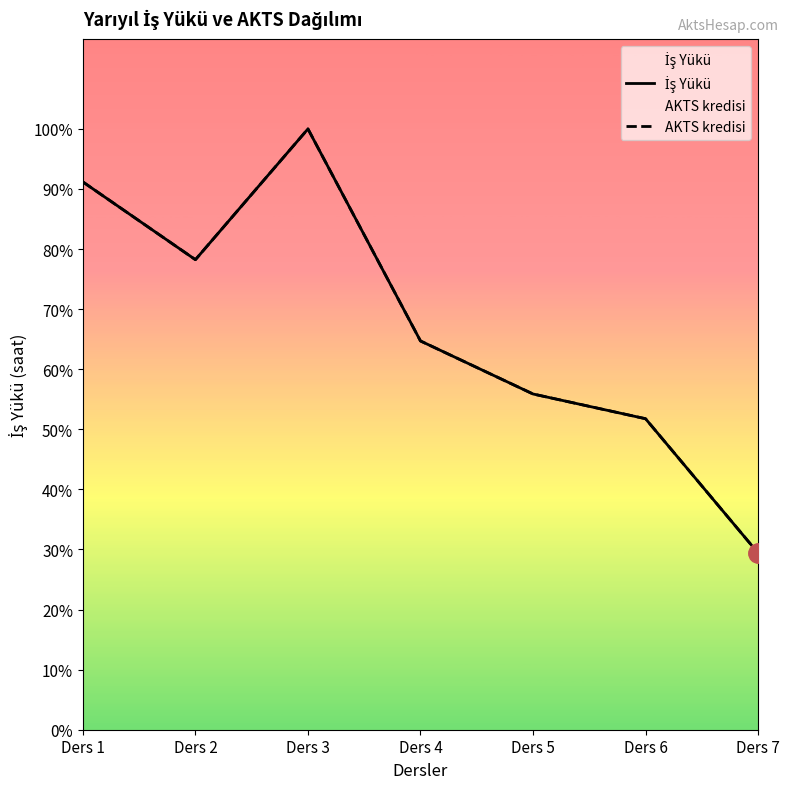

True or false: İş Yükü and AKTS kredisi intersect in this chart.

False